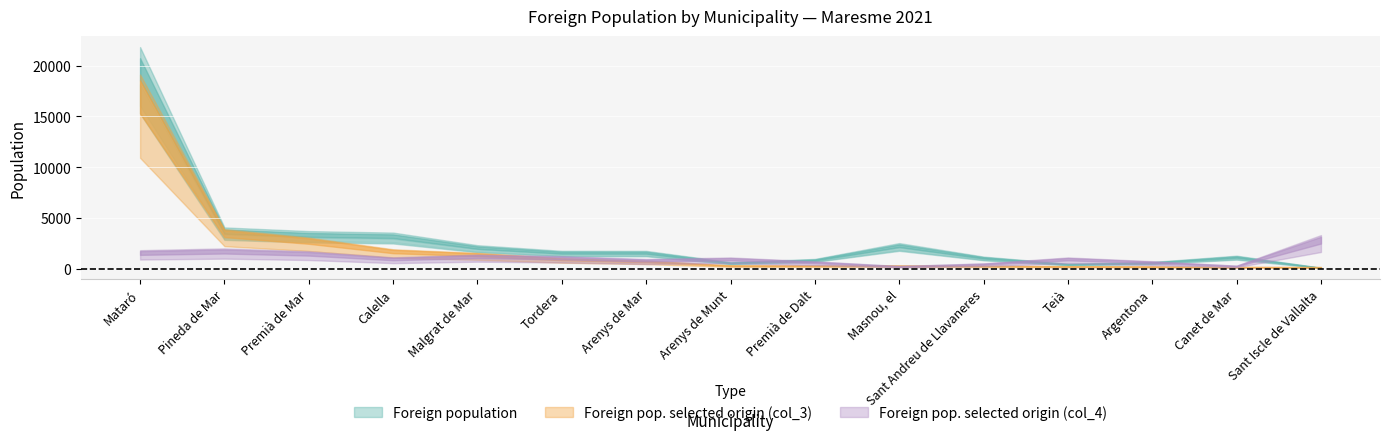

List the labels in order of Foreign population value, largest first.

Mataró, Pineda de Mar, Premià de Mar, Calella, Masnou, el, Malgrat de Mar, Tordera, Arenys de Mar, Canet de Mar, Sant Andreu de Llavaneres, Premià de Dalt, Argentona, Arenys de Munt, Teià, Sant Iscle de Vallalta